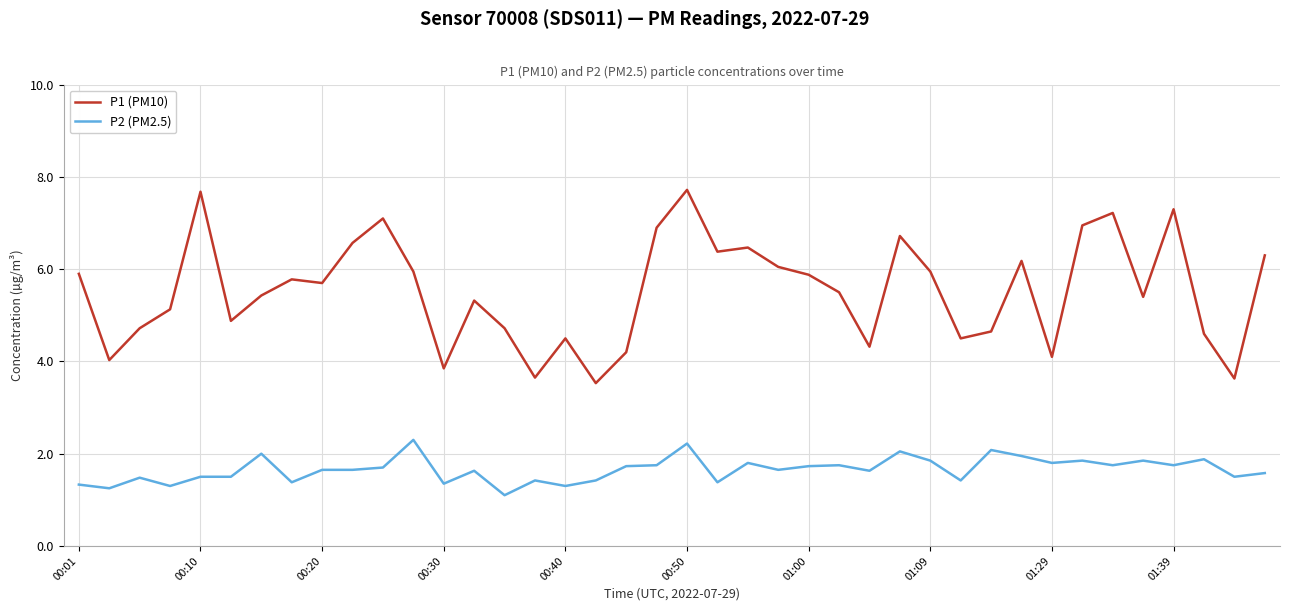

What is the difference between the maximum and minimum values in the P2 (PM2.5) series?

1.2